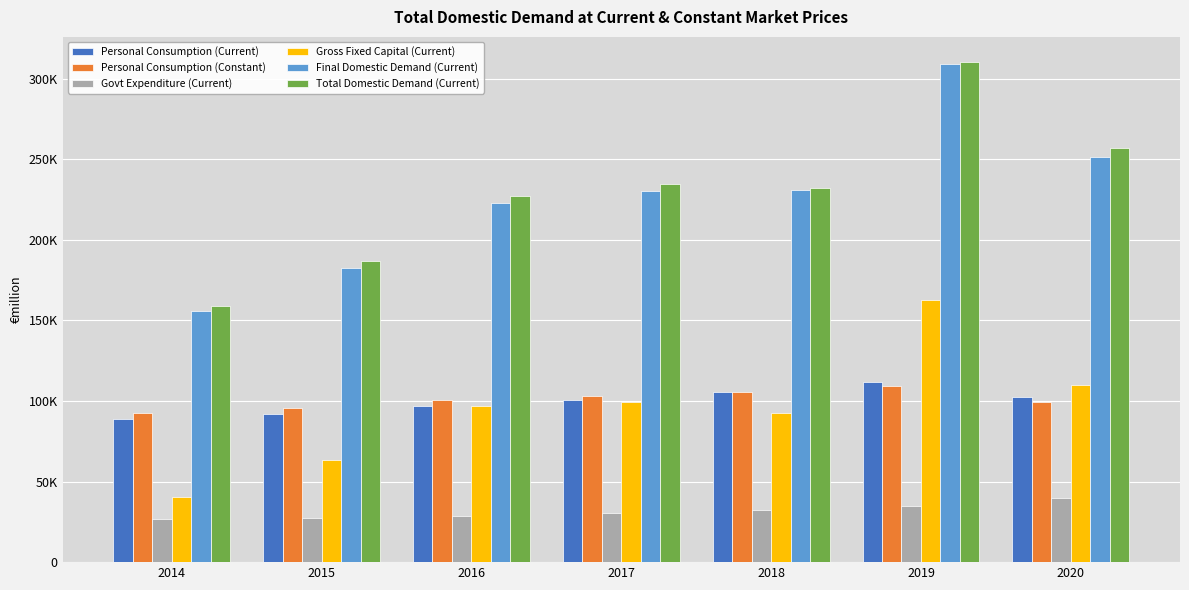

Reading right to left, extract all data points from this chart.

Personal Consumption (Current): 2020=102502.3	2019=111631.0	2018=105626.4	2017=100501.4	2016=97000.8	2015=92016.3	2014=88598.9
Personal Consumption (Constant): 2020=99127.1	2019=108986.0	2018=105626.4	2017=102774.9	2016=100384.2	2015=95637.7	2014=92688.2
Govt Expenditure (Current): 2020=39520.2	2019=34828.9	2018=32226.7	2017=30224.6	2016=28561.6	2015=27265.4	2014=26727.0
Gross Fixed Capital (Current): 2020=109583.5	2019=162361.6	2018=92748.8	2017=99516.7	2016=97015.1	2015=63175.0	2014=40247.1
Final Domestic Demand (Current): 2020=251606.0	2019=308821.4	2018=230601.9	2017=230242.6	2016=222577.4	2015=182456.7	2014=155573.1
Total Domestic Demand (Current): 2020=256624.8	2019=310307.4	2018=231953.6	2017=234491.7	2016=227395.2	2015=186924.0	2014=158664.4